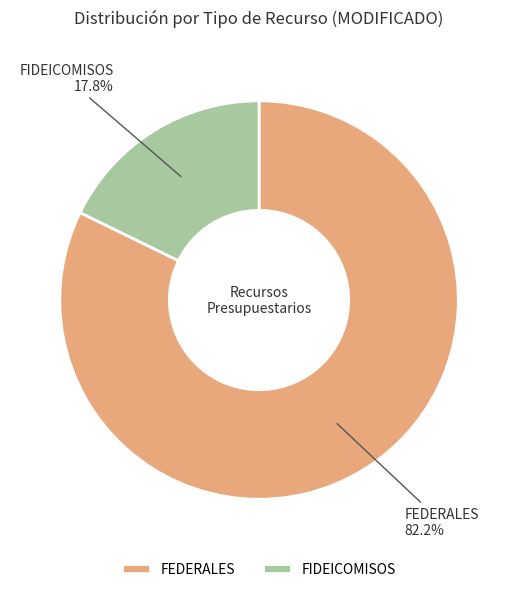

Which category has the biggest portion of the pie?

FEDERALES